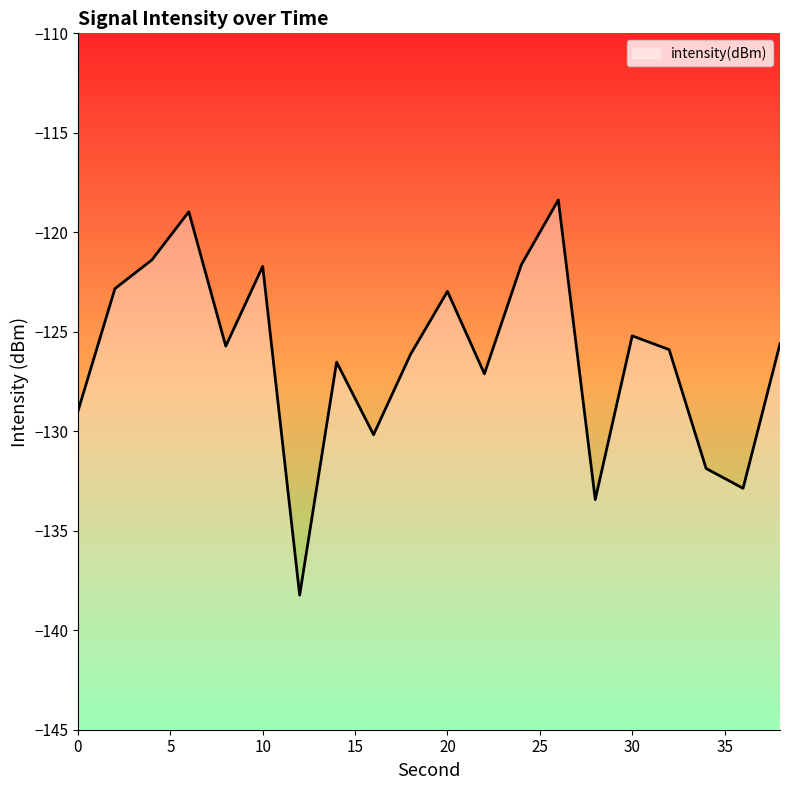

Does the chart have visible grid lines?

No